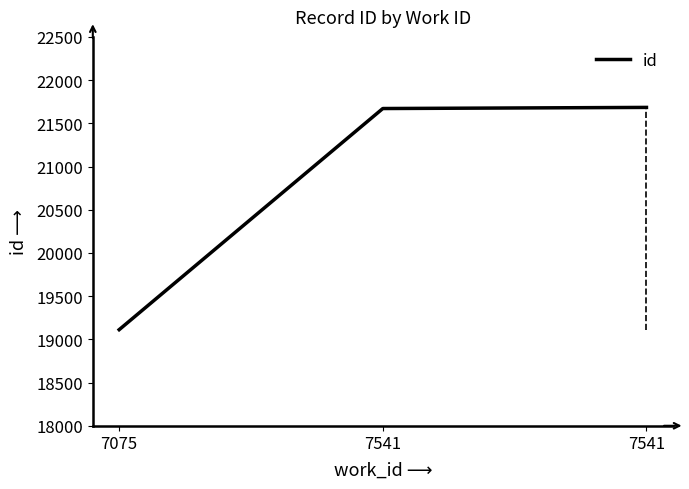

Where does the data first go above 21671?

7541